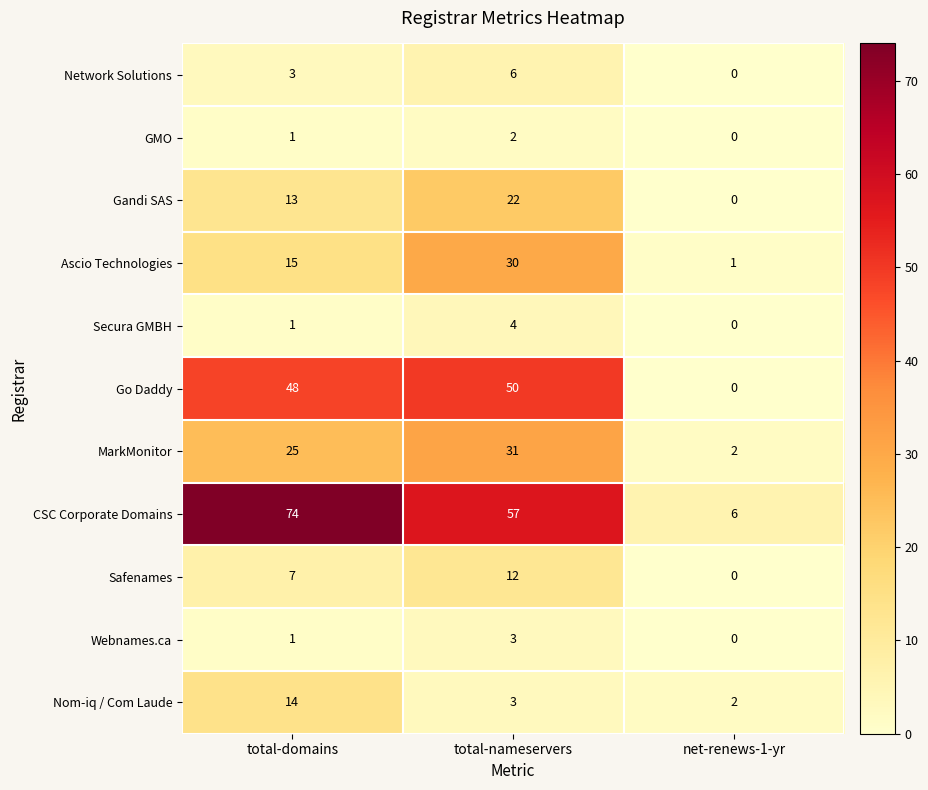

Rank the series by their maximum value, from lowest to highest.

GMO, Webnames.ca, Secura GMBH, Network Solutions, Safenames, Nom-iq / Com Laude, Gandi SAS, Ascio Technologies, MarkMonitor, Go Daddy, CSC Corporate Domains